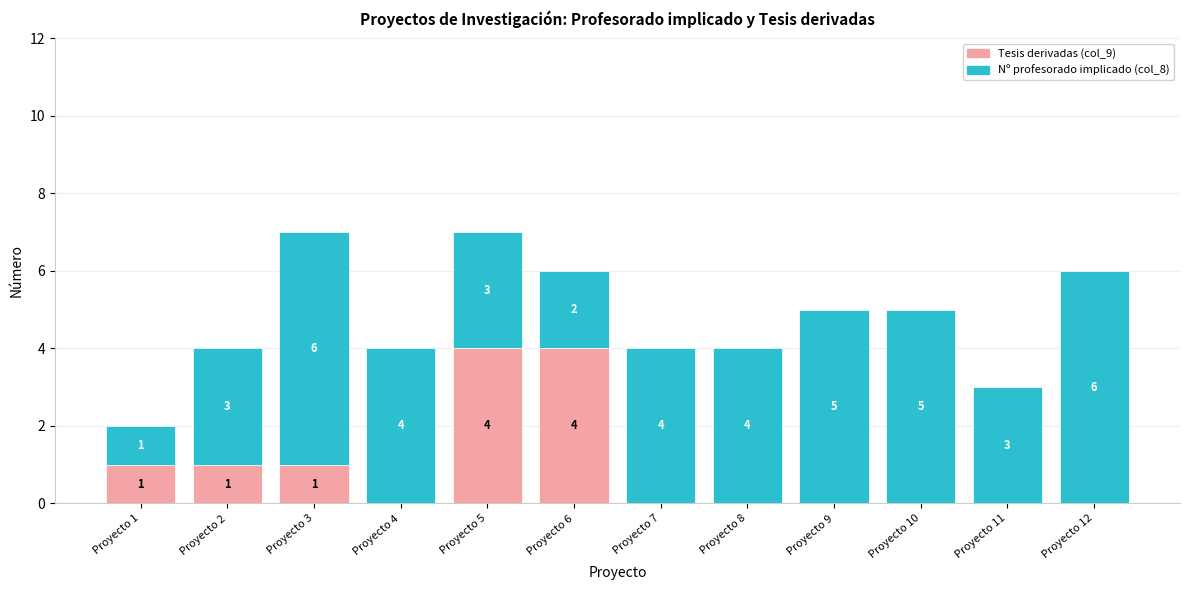

What is the highest value of the Tesis derivadas (col_9) series?

4